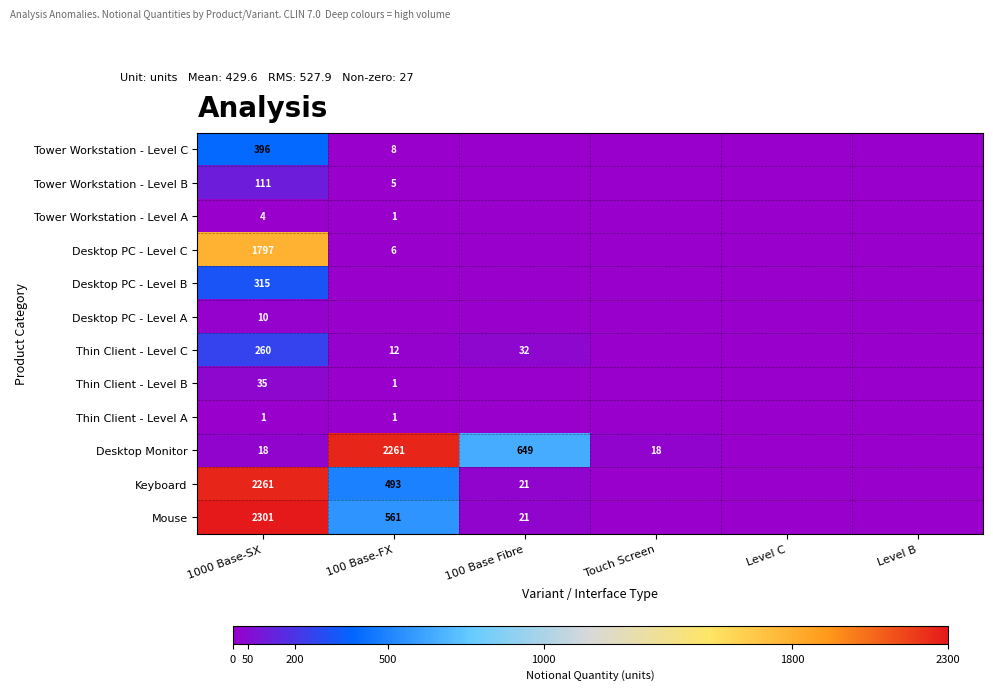

What is the sum of the Mouse values at 1000 Base-SX and 100 Base Fibre?

2322